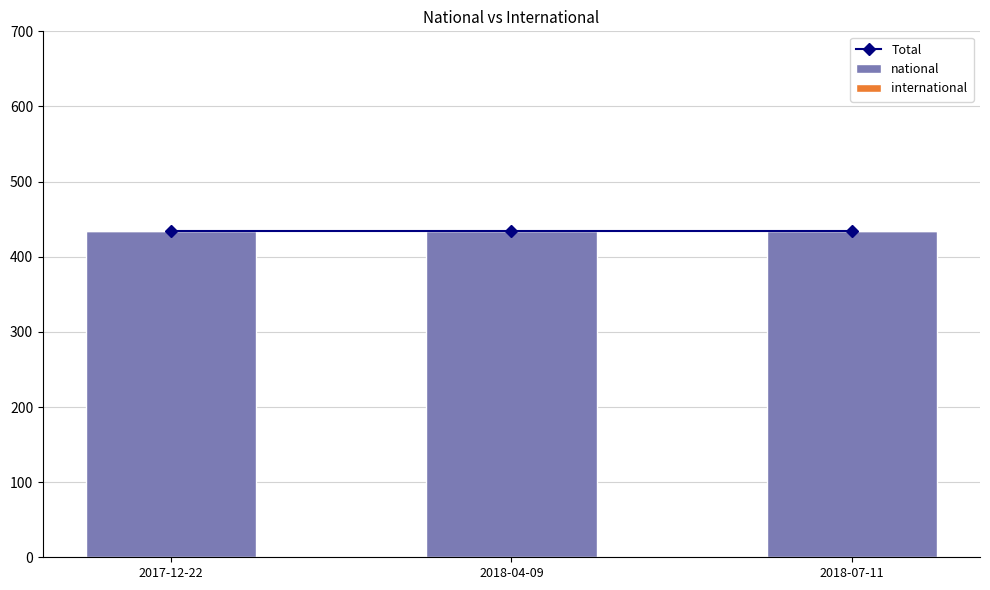

Reading left to right, transcribe all the data shown in this chart.

Total: 434	434	434
national: 434	434	434
international: 0	0	0